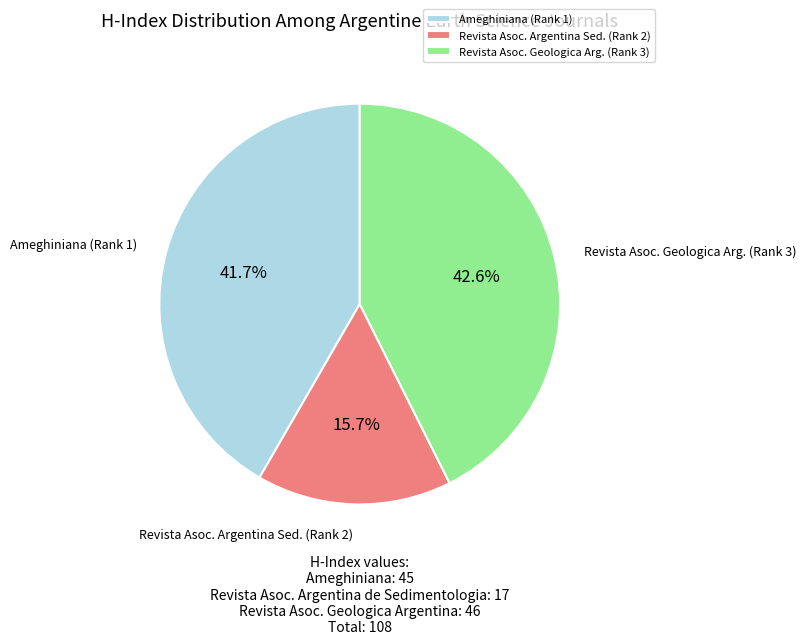

Is there a majority slice in this chart?

No